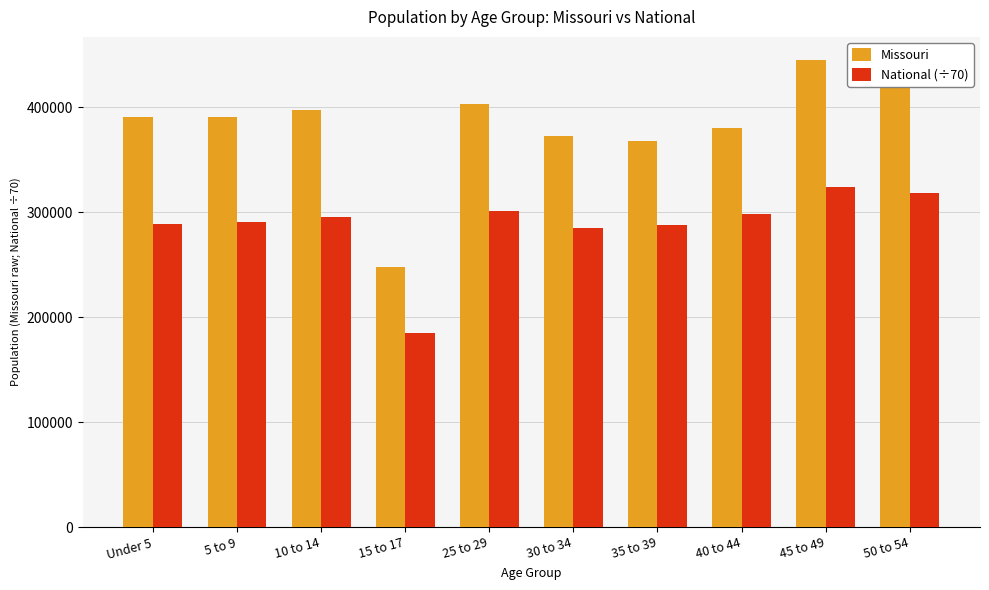

Which series has the largest total across all categories?

Missouri